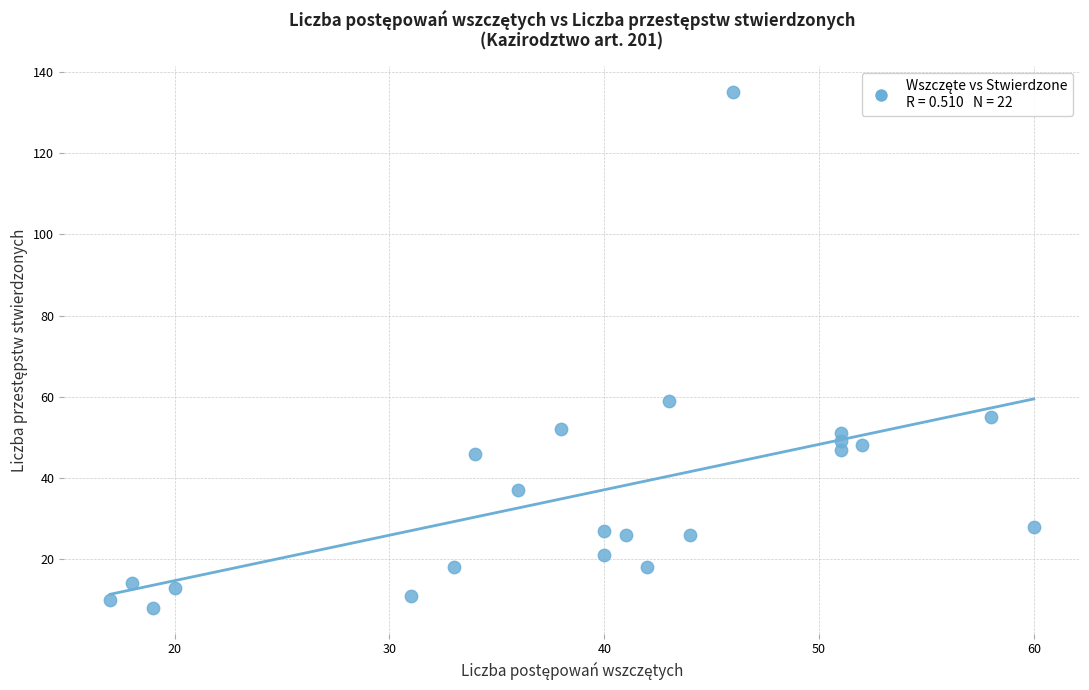

What Y value in the scatter plot is closest to 71?

59